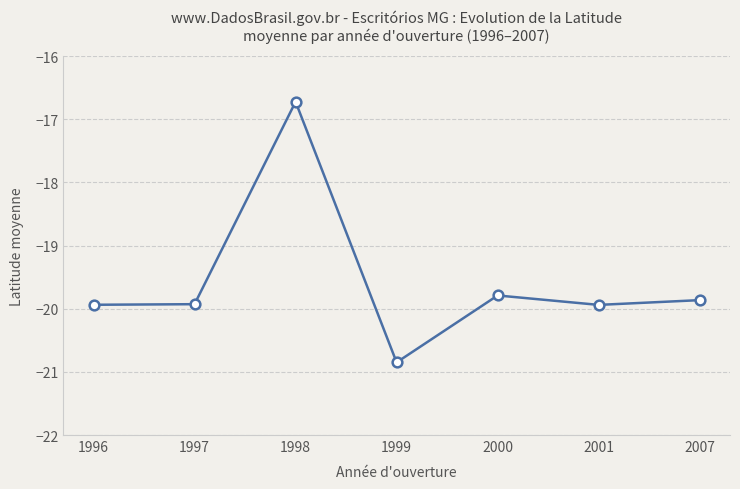

What is the value of the 6th point from the left?

-19.9